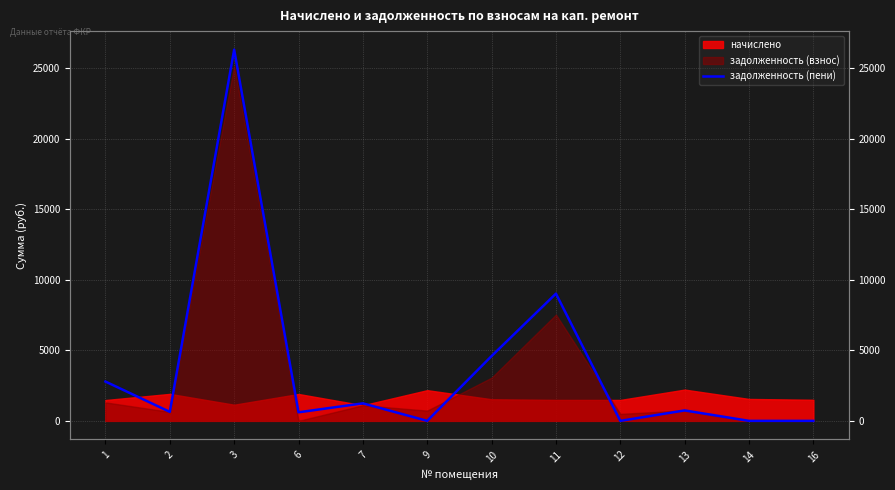

What is the maximum value shown in the chart?

26325.9